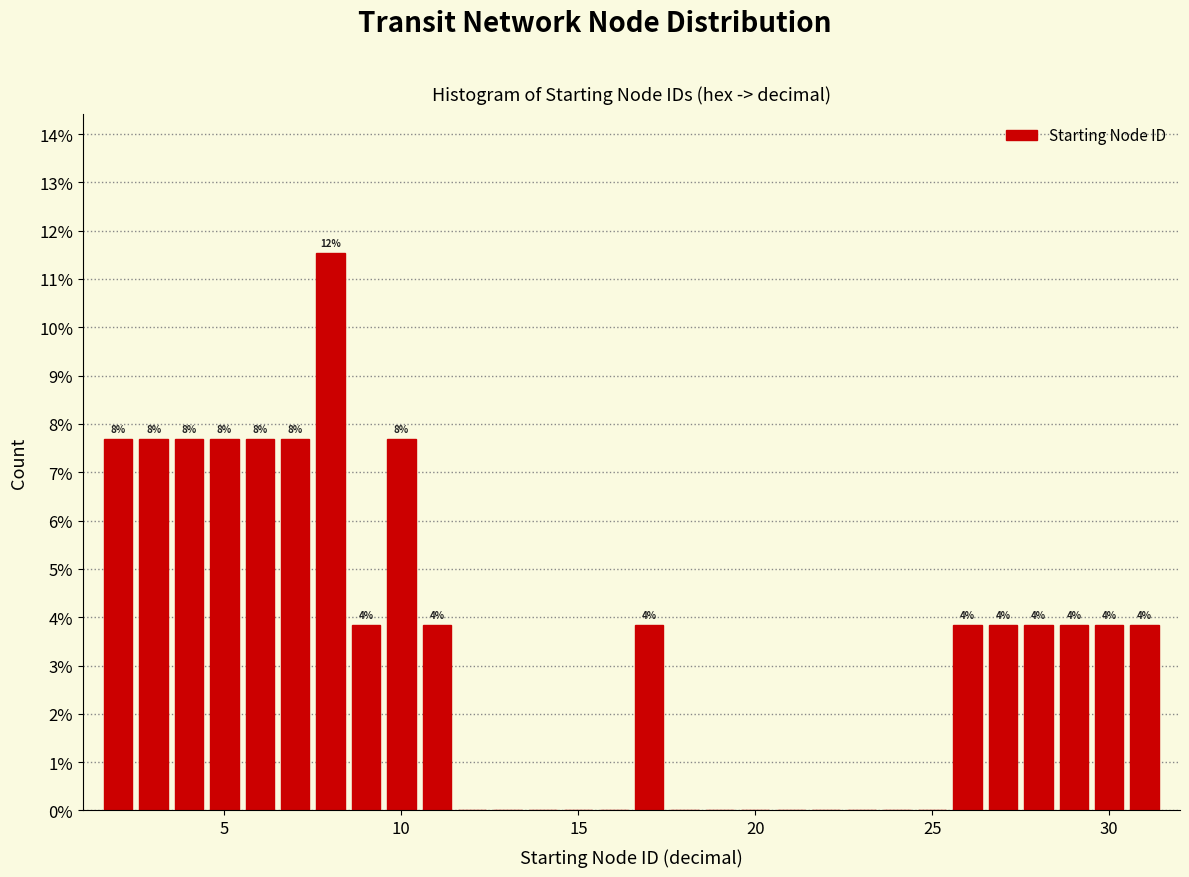

Around what value on the x-axis is the tallest bar? Give the approximate position of its centre, as read against the axis.

8.0